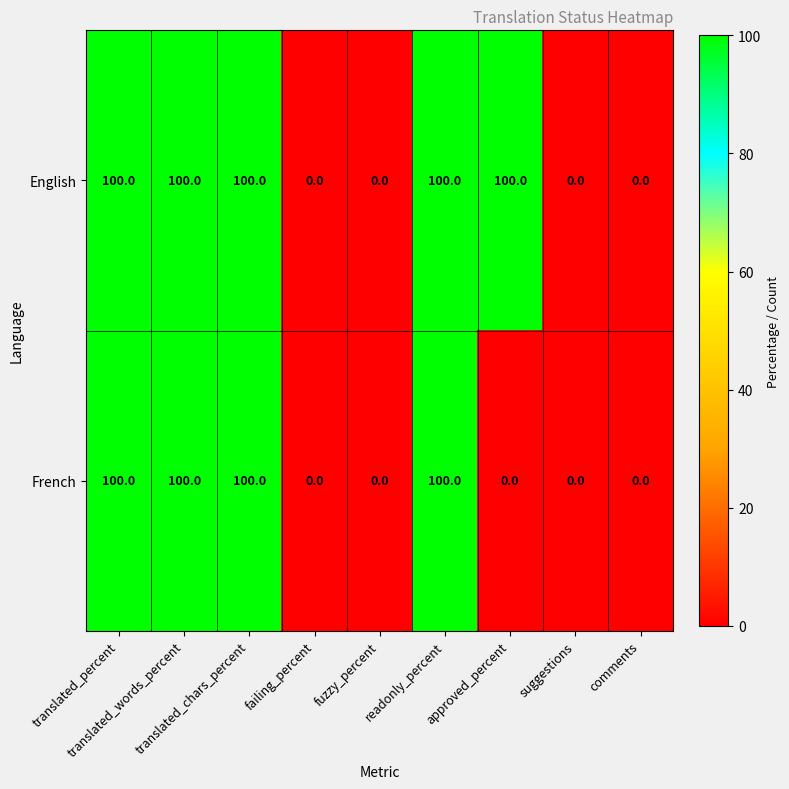

How many English values are between 0 and 100?

9